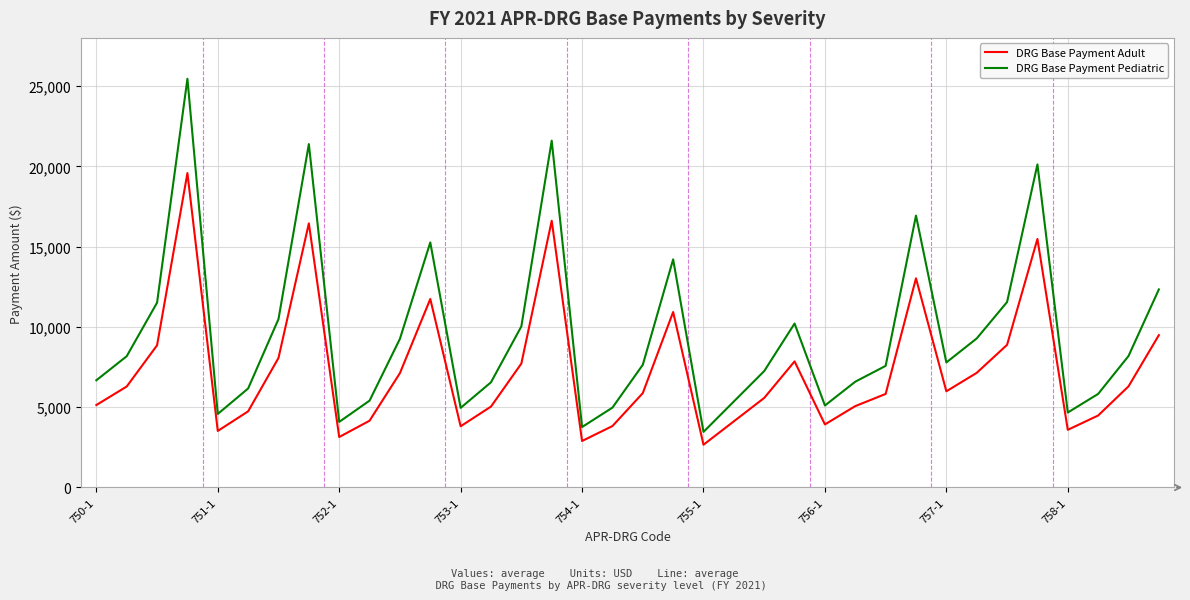

In DRG Base Payment Pediatric, how many points are higher than both neighbors (excluding endpoints)?

8